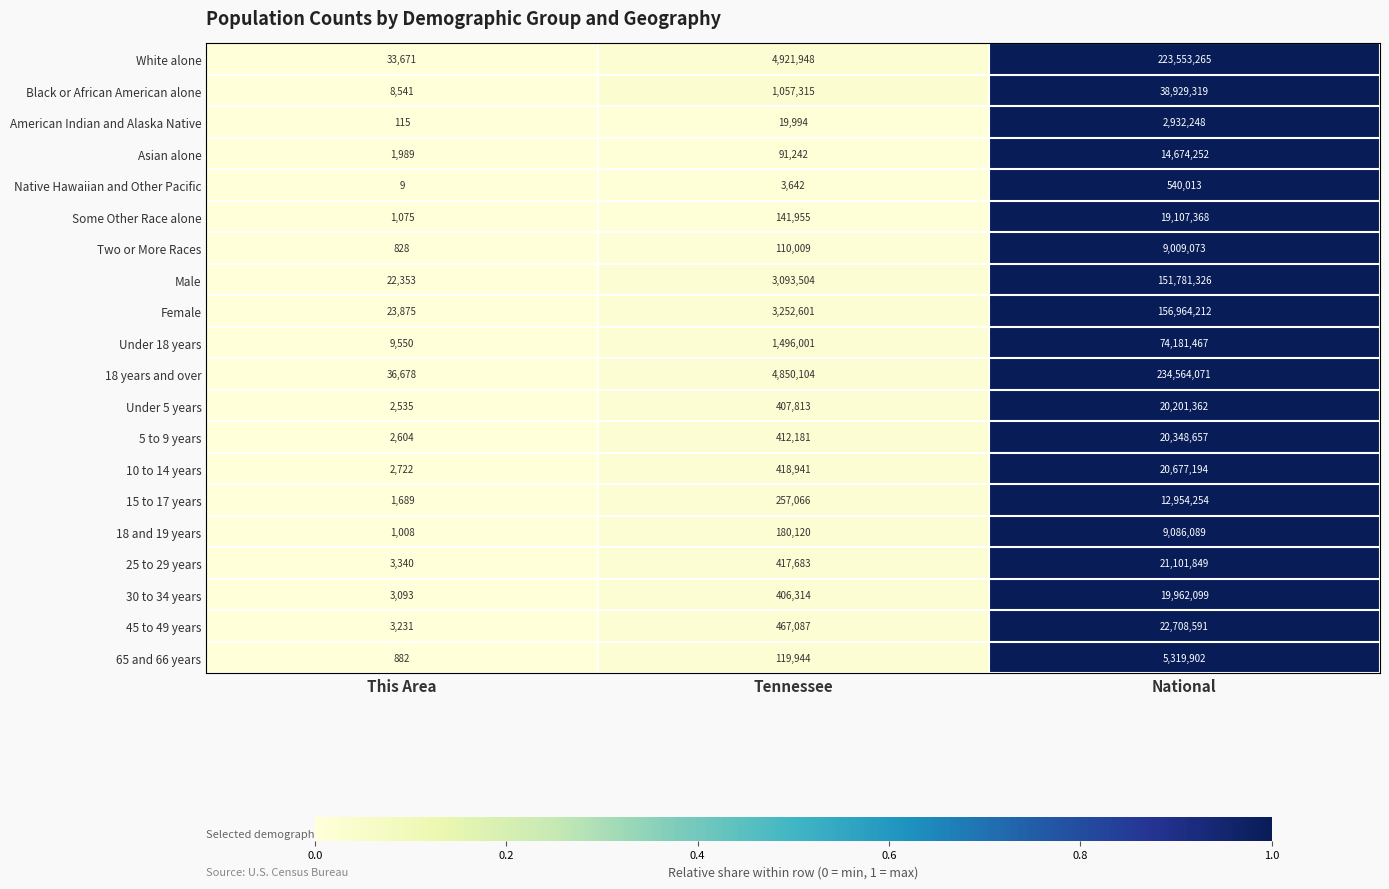

What is the difference between the second highest and minimum values in the White alone series?

4888277